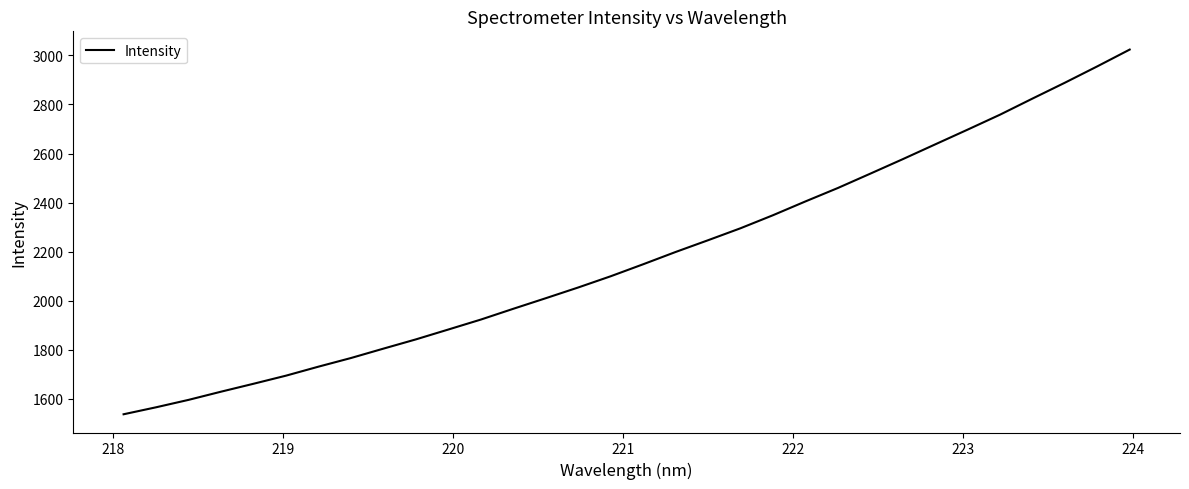

What is the difference between the maximum and minimum values?

1485.8